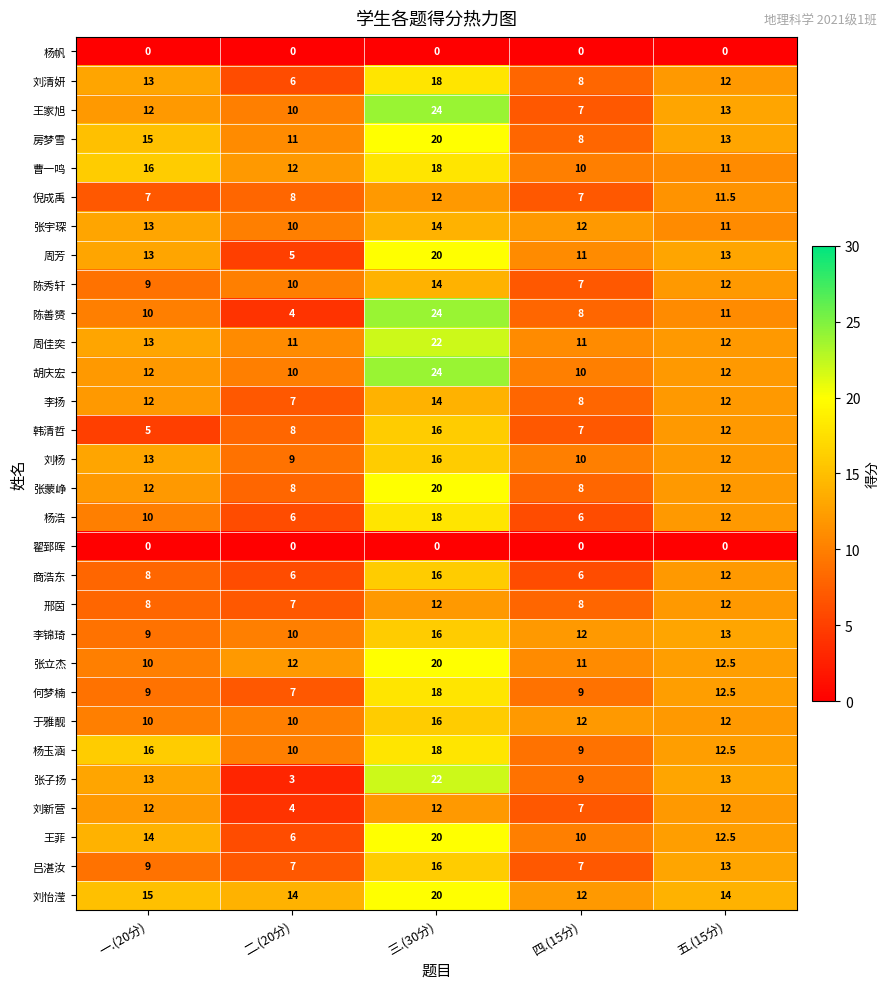

Which series has the widest spread of values?

陈善赟